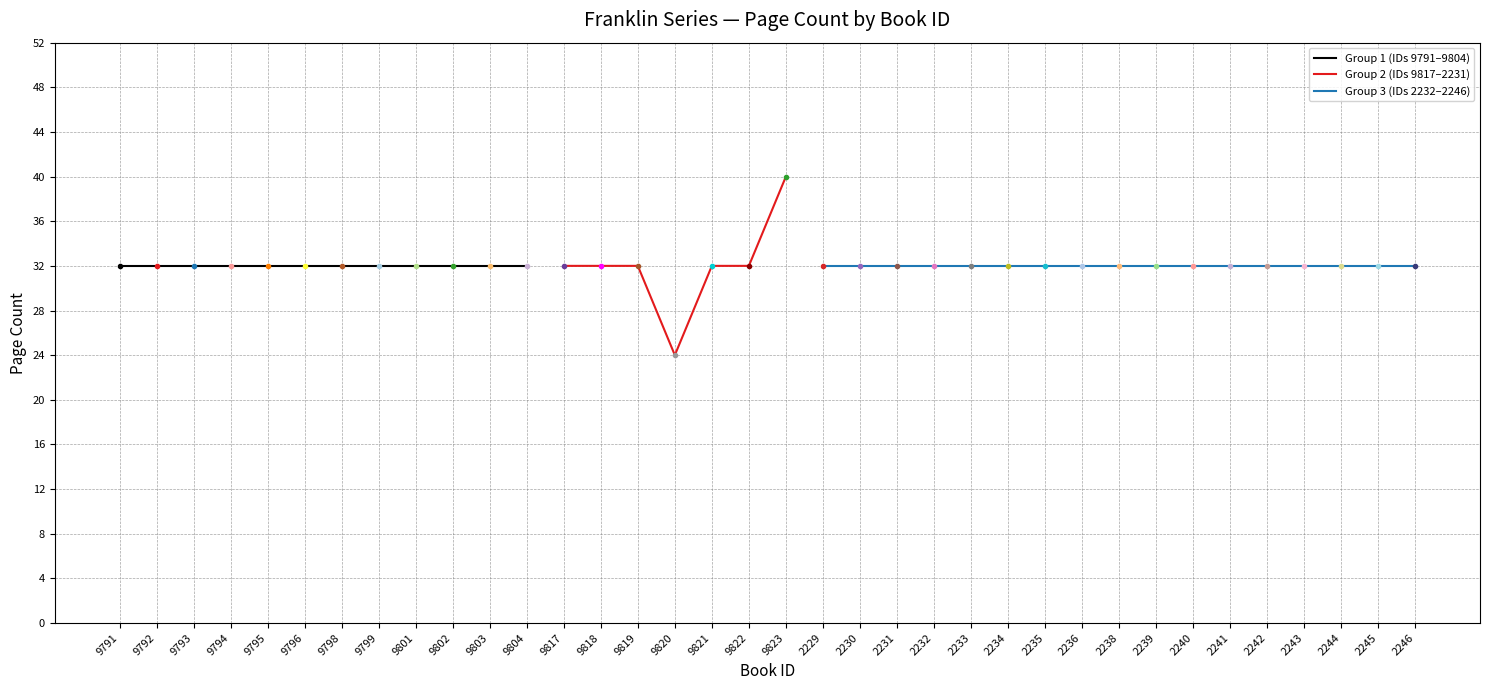

What is the smallest value displayed?

24